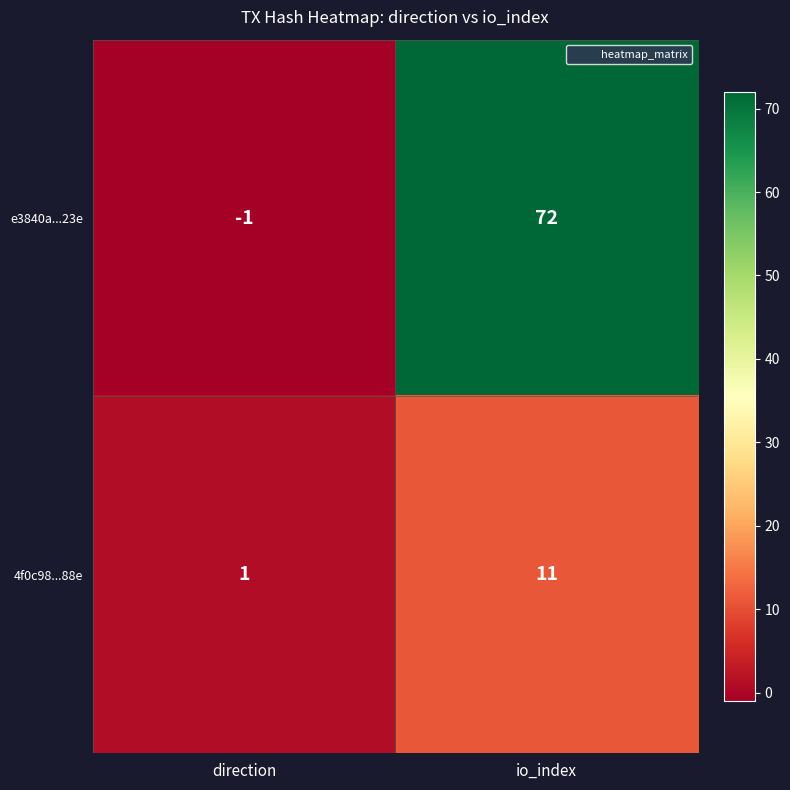

What is the difference between the maximum and minimum values in the 4f0c98...88e series?

10